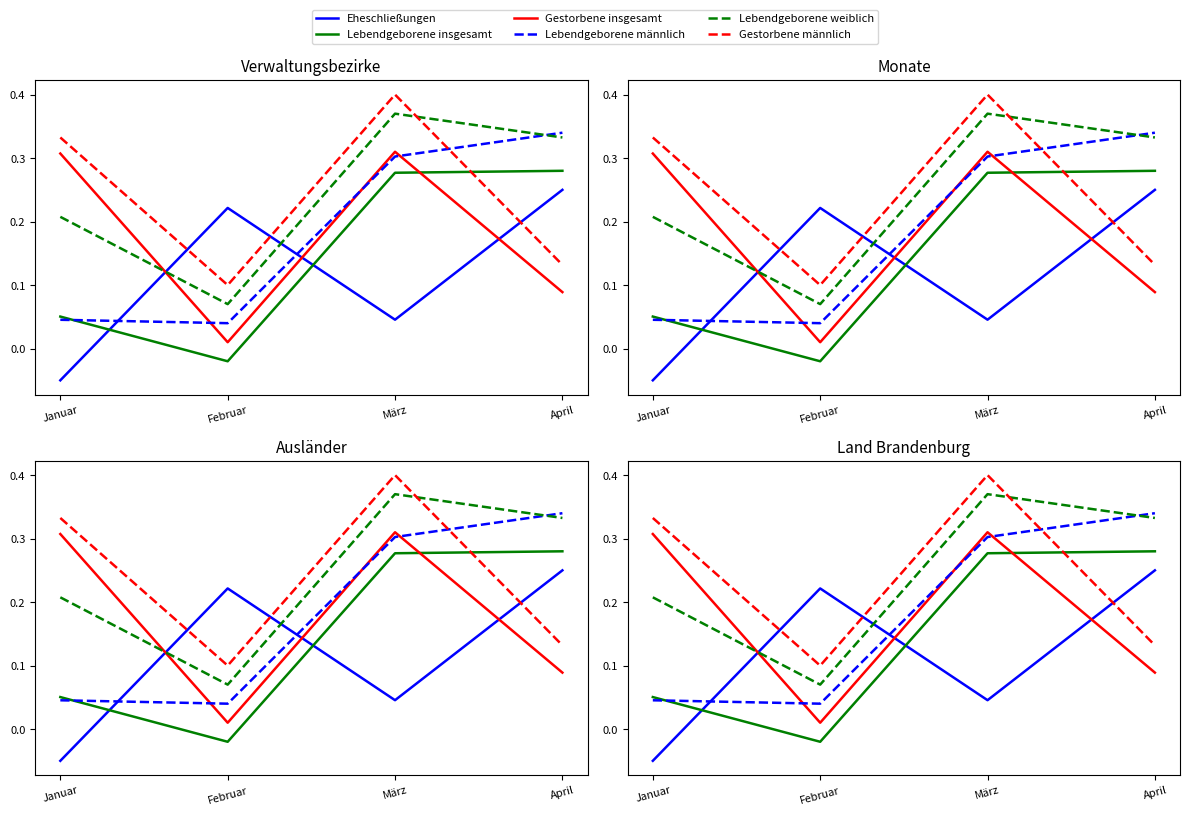

Between Februar and April, which series saw the biggest shift?

Lebendgeborene insgesamt